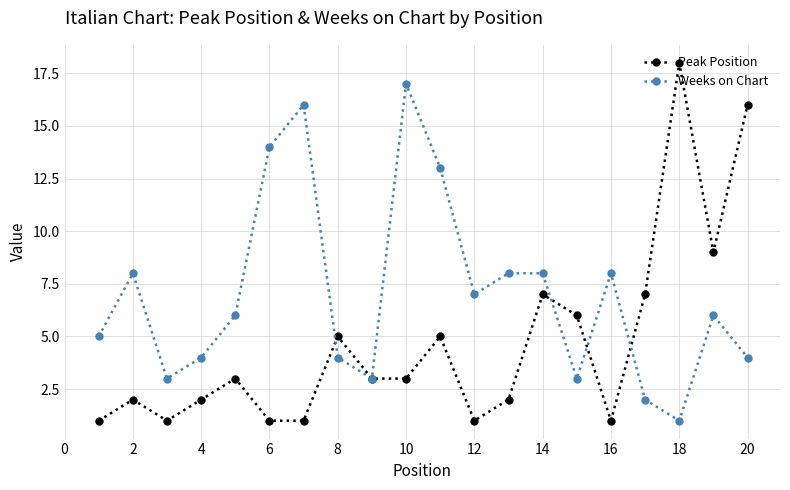

List the series in order of their peak value, lowest first.

Weeks on Chart, Peak Position